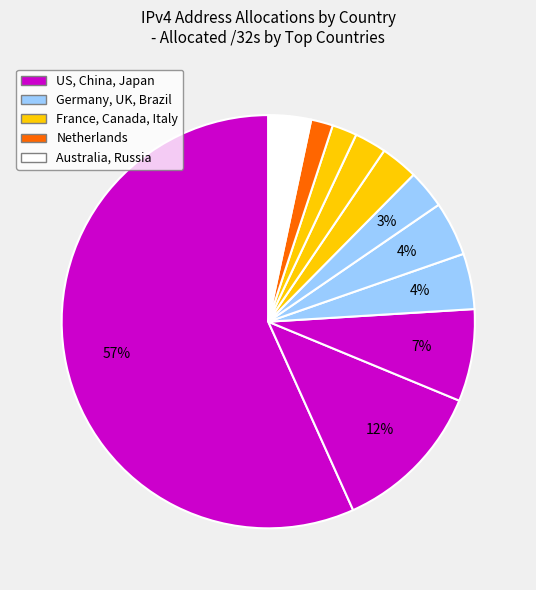

How many segments does this pie chart have?

12